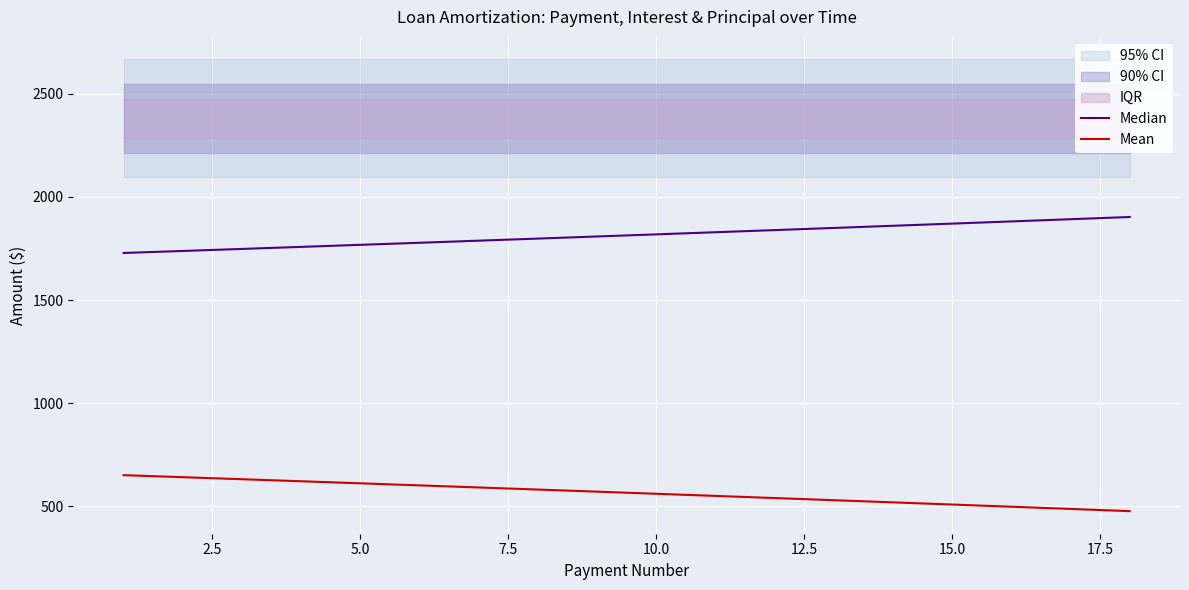

What is the highest value of the Mean series?

651.7